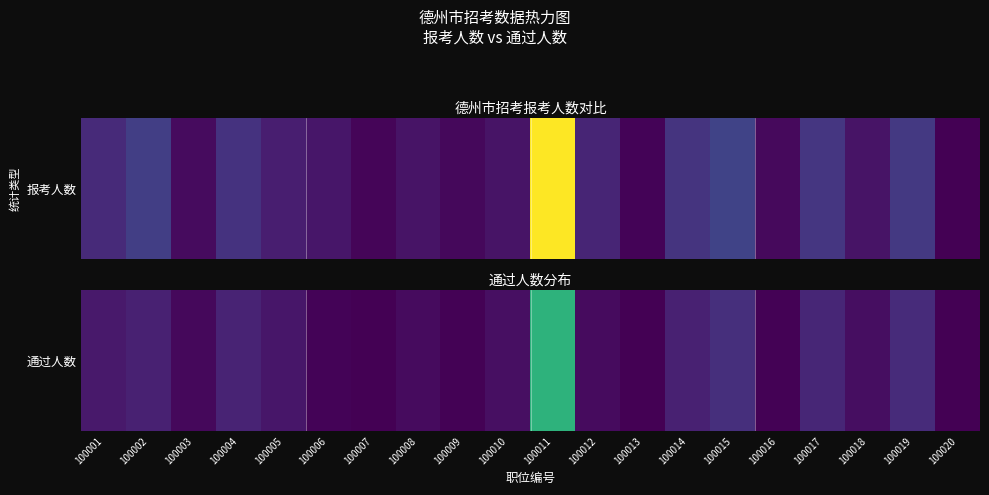

What is the ratio of the value at 100011 to the value at 100010?

15.3